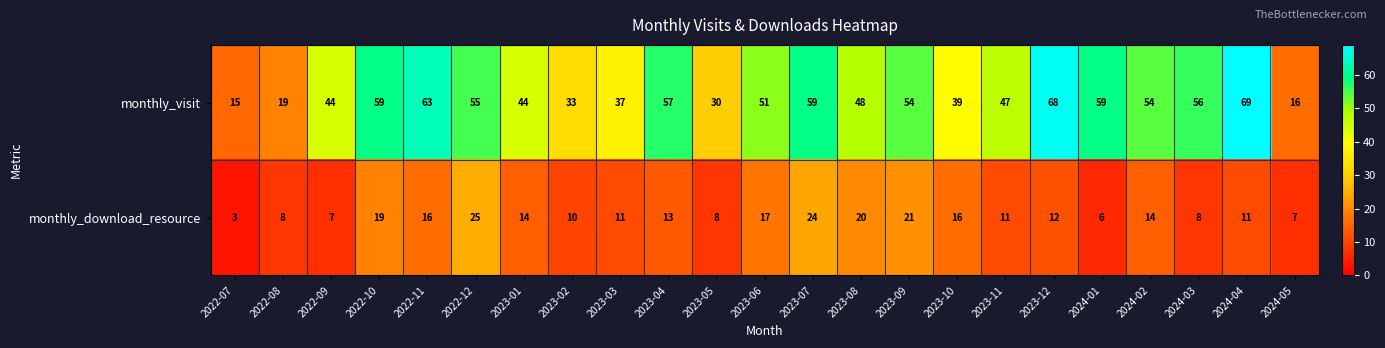

Between 2023-08 and 2023-12, which series saw the biggest shift?

monthly_visit